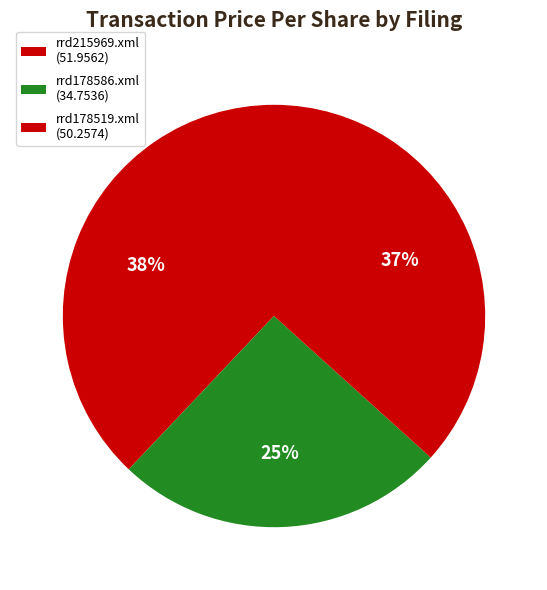

Count the number of slices in the pie.

3